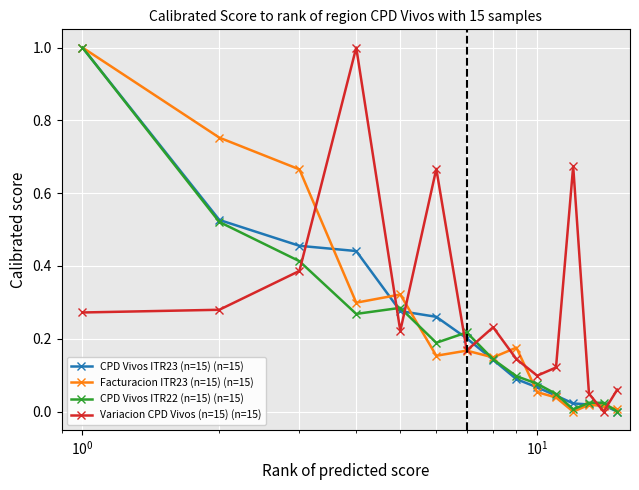

Rank the series by their average value, from lowest to highest.

CPD Vivos ITR22 (n=15) (n=15), CPD Vivos ITR23 (n=15) (n=15), Facturacion ITR23 (n=15) (n=15), Variacion CPD Vivos (n=15) (n=15)